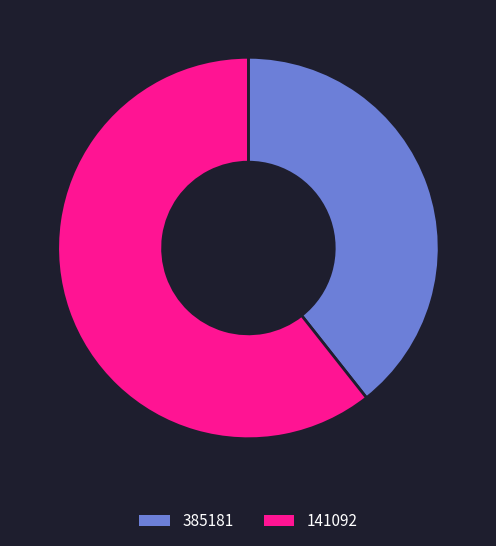

Combined, do 141092 and 385181 account for over 50%?

Yes